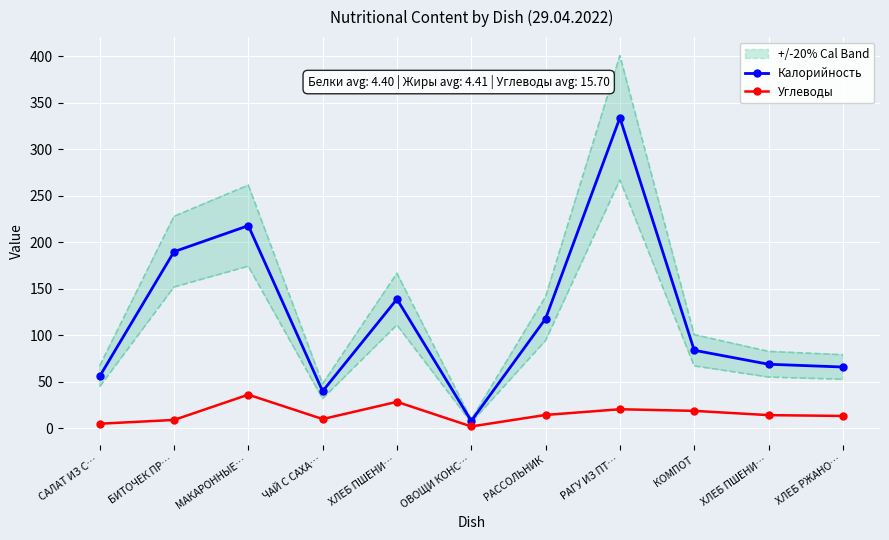

Is the value of Калорийность at МАКАРОННЫЕ… greater than the value of Углеводы at МАКАРОННЫЕ…?

Yes